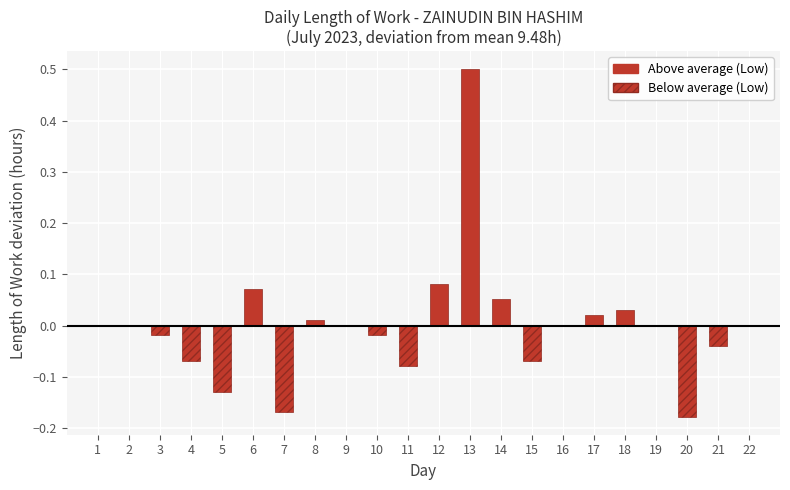

Is it true that Above average (Low) equals 0.2 at 10?

False